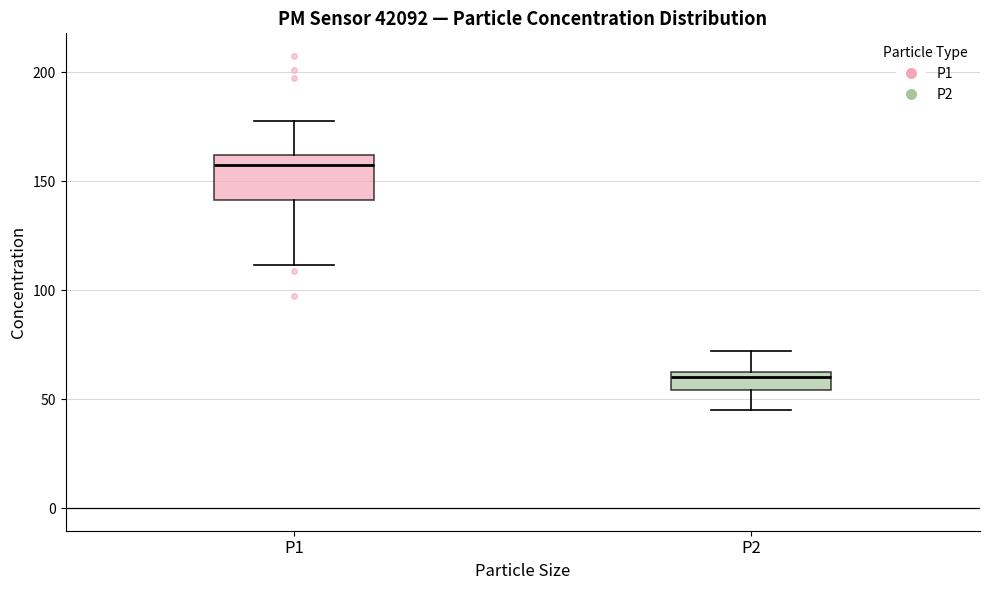

Reading left to right, read every box against the y-axis: the position of its median line, the range the box covers, and the ends of its whiskers. The values are not printed on the chart, so give them approximately, as read against the axis.

P1: median 155, box 140 to 160, whiskers 110 to 180
P2: median 60, box 55 to 65, whiskers 45 to 70